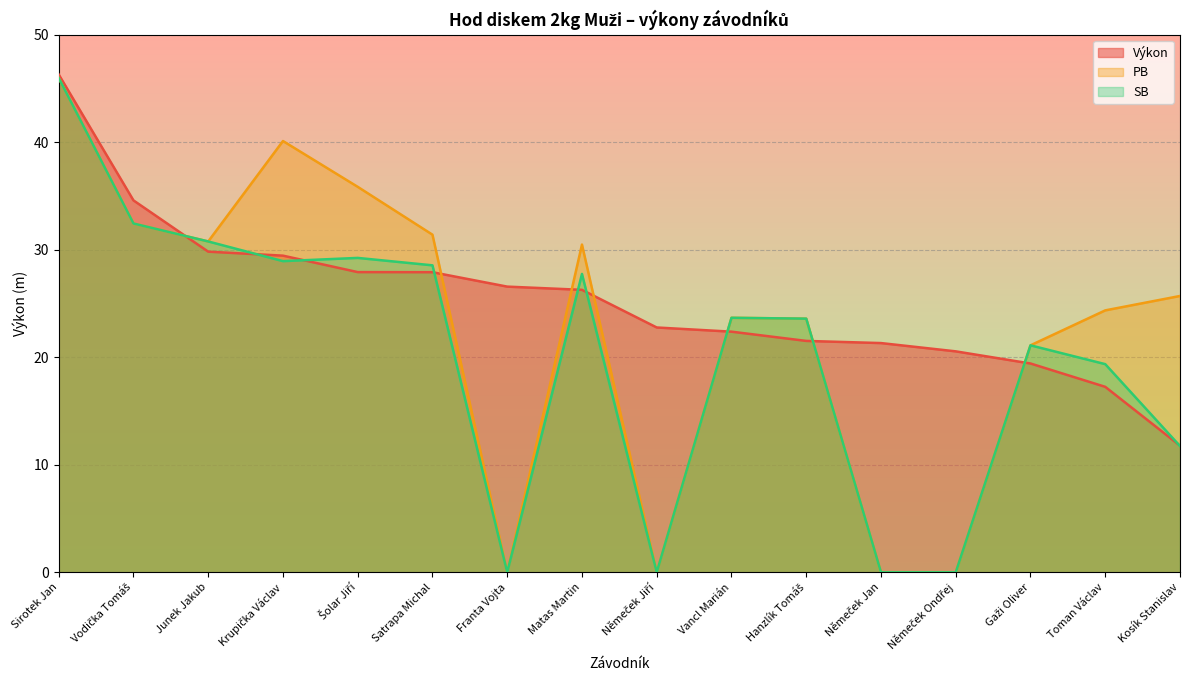

Reading left to right, list all the values displayed in this chart.

Výkon: Sirotek Jan=46.3	Vodička Tomáš=34.6	Junek Jakub=29.8	Krupička Václav=29.4	Šolar Jiří=27.9	Satrapa Michal=27.9	Franta Vojta=26.6	Matas Martin=26.3	Němeček Jiří=22.8	Vancl Marián=22.4	Hanzlík Tomáš=21.5	Němeček Jan=21.3	Němeček Ondřej=20.6	Gaži Oliver=19.4	Toman Václav=17.2	Kosík Stanislav=11.8
PB: Sirotek Jan=46.0	Vodička Tomáš=32.4	Junek Jakub=30.8	Krupička Václav=40.1	Šolar Jiří=35.9	Satrapa Michal=31.4	Franta Vojta=0.0	Matas Martin=30.5	Němeček Jiří=0.0	Vancl Marián=23.7	Hanzlík Tomáš=23.6	Němeček Jan=0.0	Němeček Ondřej=0.0	Gaži Oliver=21.1	Toman Václav=24.4	Kosík Stanislav=25.7
SB: Sirotek Jan=46.0	Vodička Tomáš=32.4	Junek Jakub=30.8	Krupička Václav=28.9	Šolar Jiří=29.2	Satrapa Michal=28.6	Franta Vojta=0.0	Matas Martin=27.8	Němeček Jiří=0.0	Vancl Marián=23.7	Hanzlík Tomáš=23.6	Němeček Jan=0.0	Němeček Ondřej=0.0	Gaži Oliver=21.1	Toman Václav=19.4	Kosík Stanislav=11.7